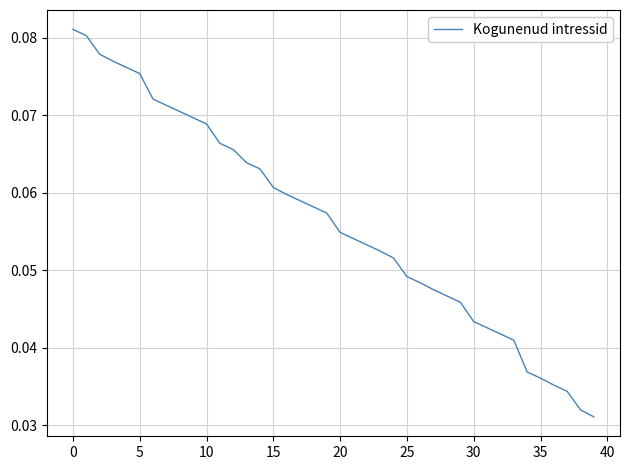

Count the values in the range 0 to 1.

40